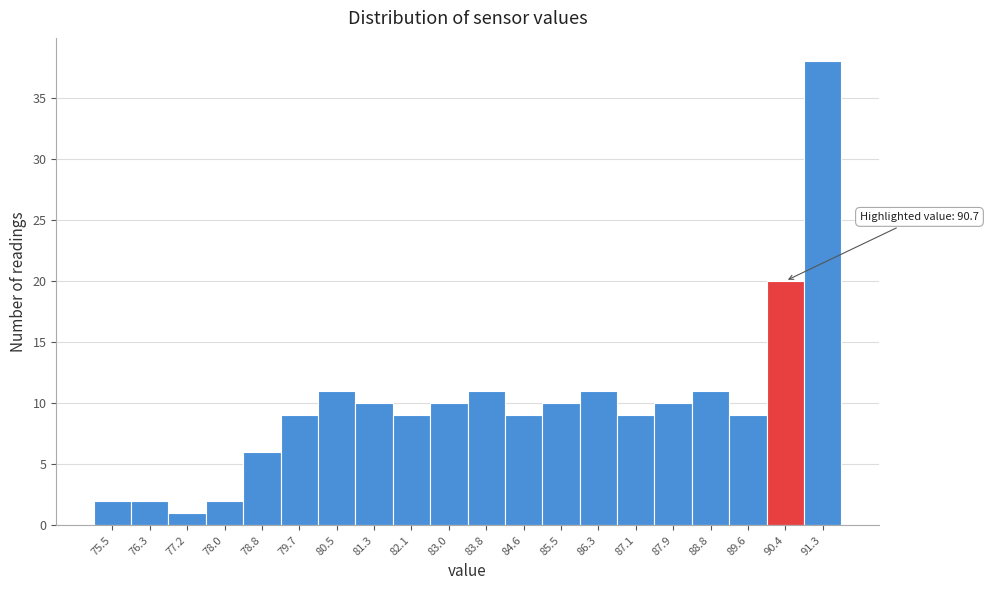

Reading left to right, transcribe all the data shown in this chart.

75.5=2	76.3=2	77.2=1	78.0=2	78.8=6	79.7=9	80.5=11	81.3=10	82.1=9	83.0=10	83.8=11	84.6=9	85.5=10	86.3=11	87.1=9	87.9=10	88.8=11	89.6=9	90.4=20	91.3=38